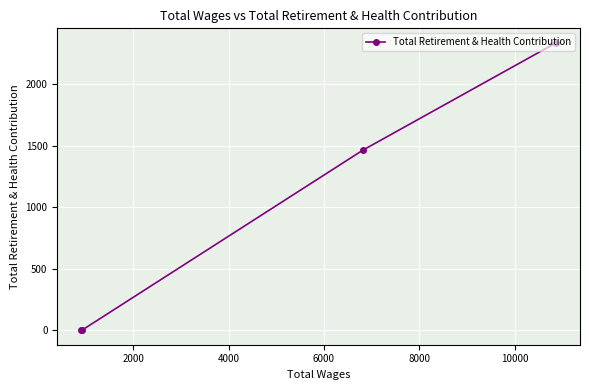

What is the difference between the maximum and minimum values?

2337